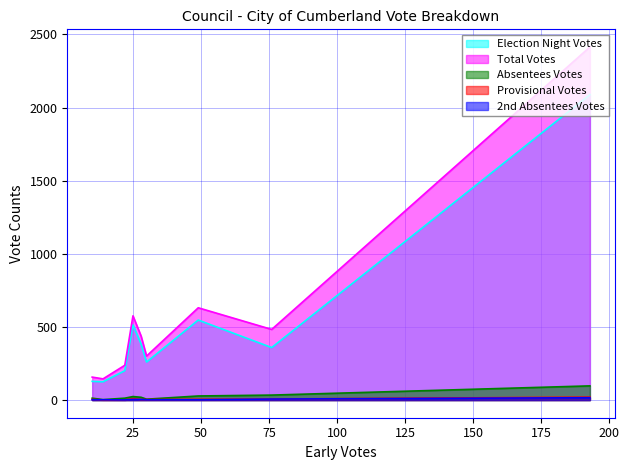

True or false: 2nd Absentees Votes and Absentees Votes cross at least once.

False